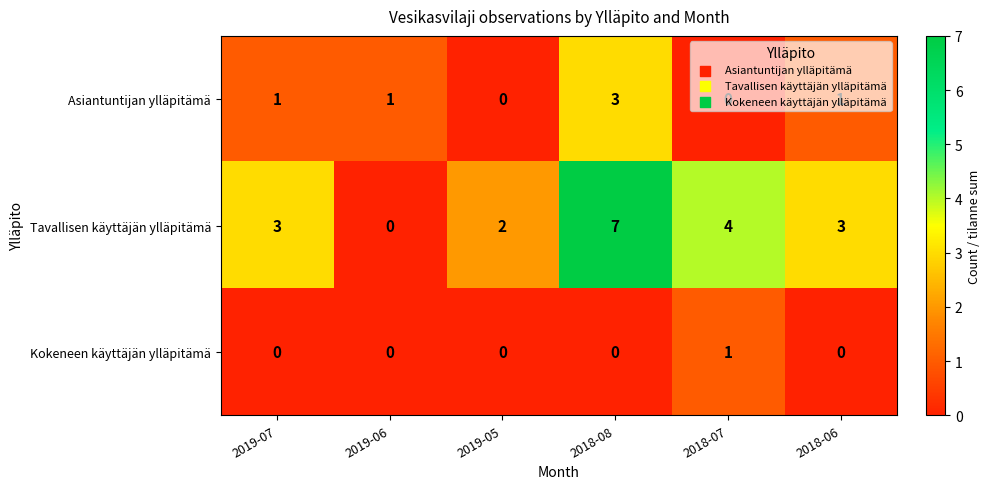

Is it true that Asiantuntijan ylläpitämä equals 3 at 2018-08?

True